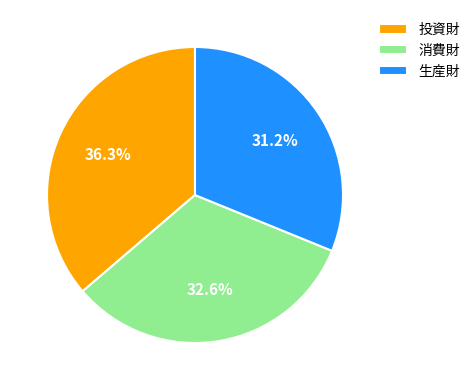

What is the ratio of the value at 消費財 to the value at 生産財?

1.0